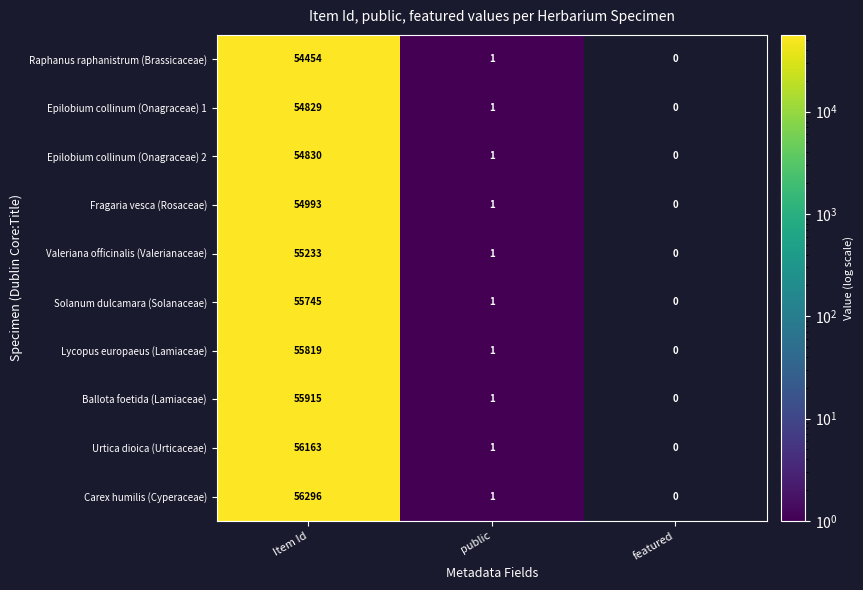

At which category is the sum across all series the highest?

Item Id